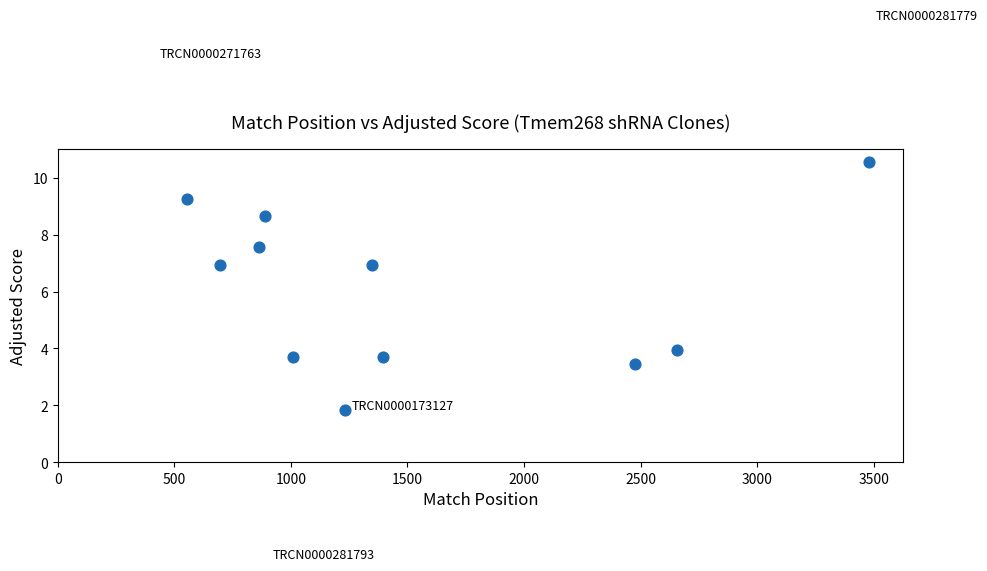

What is the average X value?

1509.0